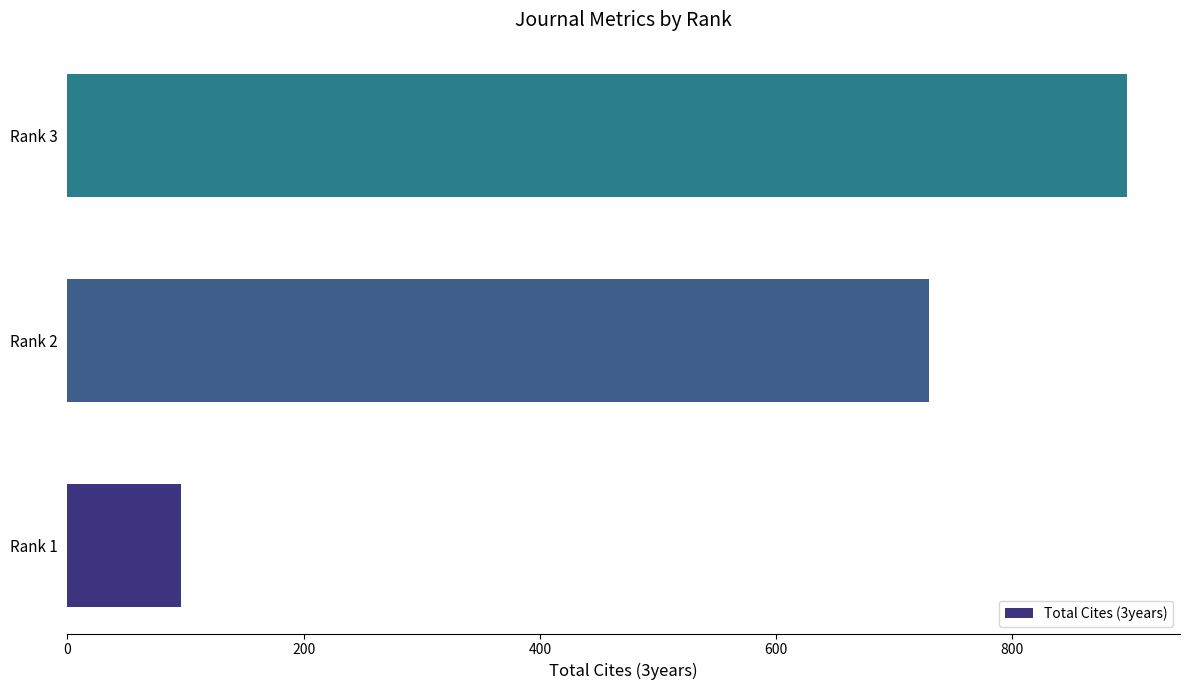

Which has a higher value, Rank 1 or Rank 2?

Rank 2